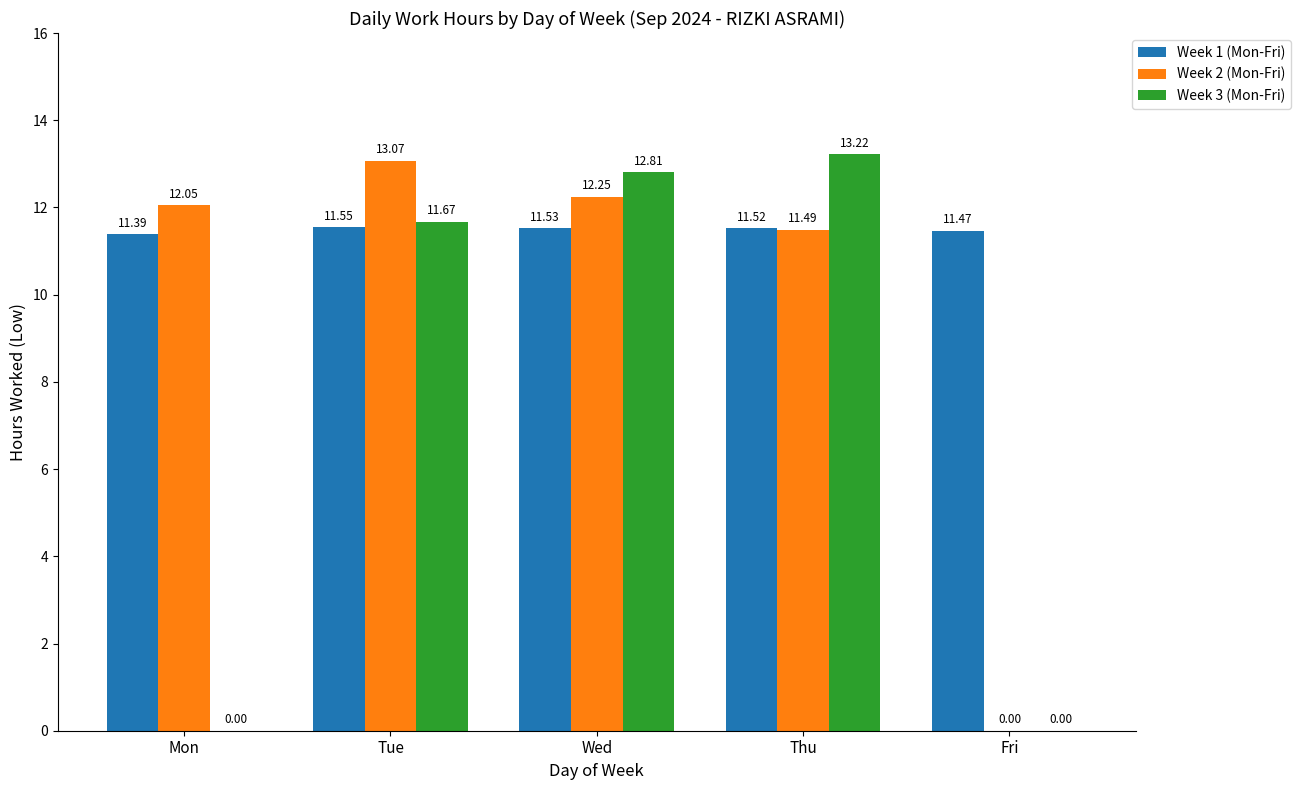

What is the sum of all Week 3 (Mon-Fri) values?

37.7